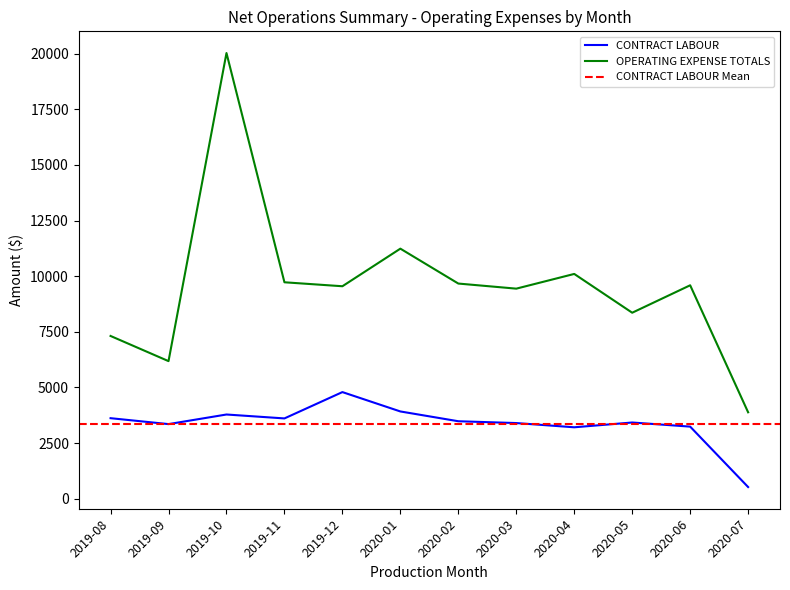

List the series in order of their overall mean, lowest first.

CONTRACT LABOUR, OPERATING EXPENSE TOTALS